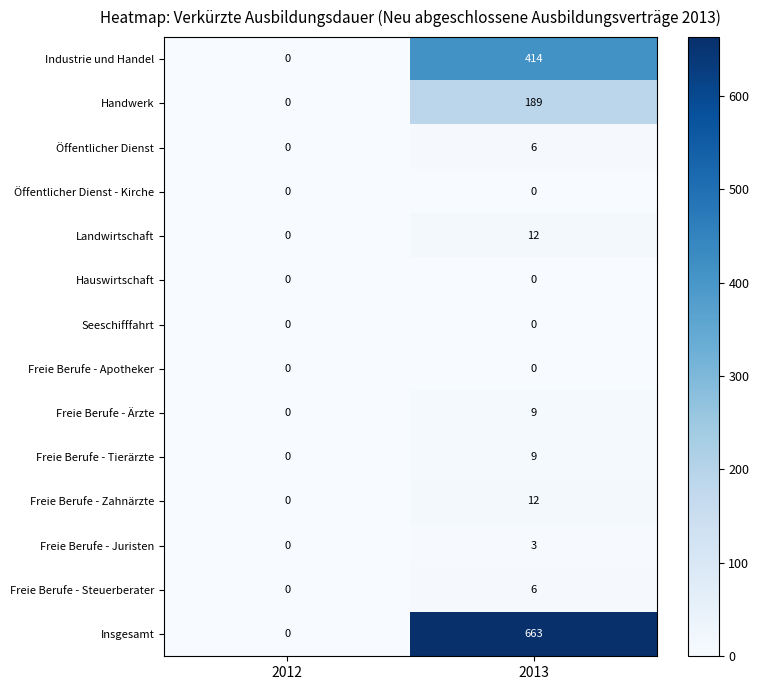

What is the maximum value shown in the chart?

663